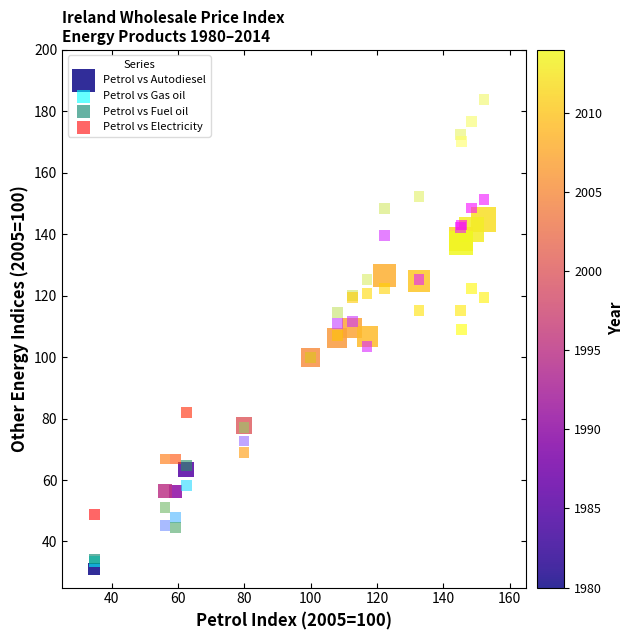

In the Petrol vs Autodiesel series, what Y value is closest to 87?

77.8